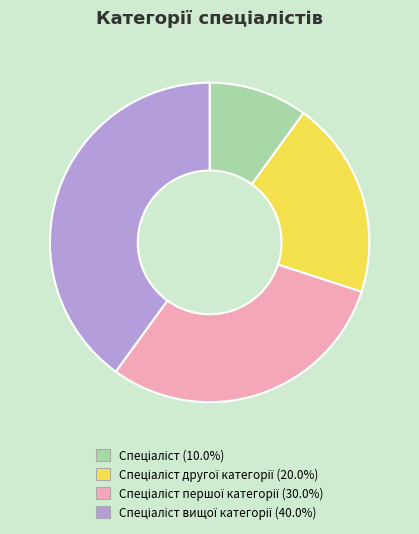

Count the number of slices in the pie.

4